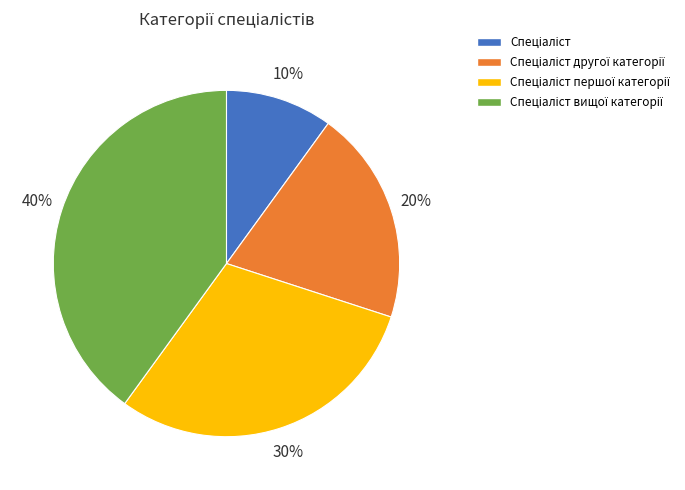

To the nearest percent, what is the average slice percentage?

25%